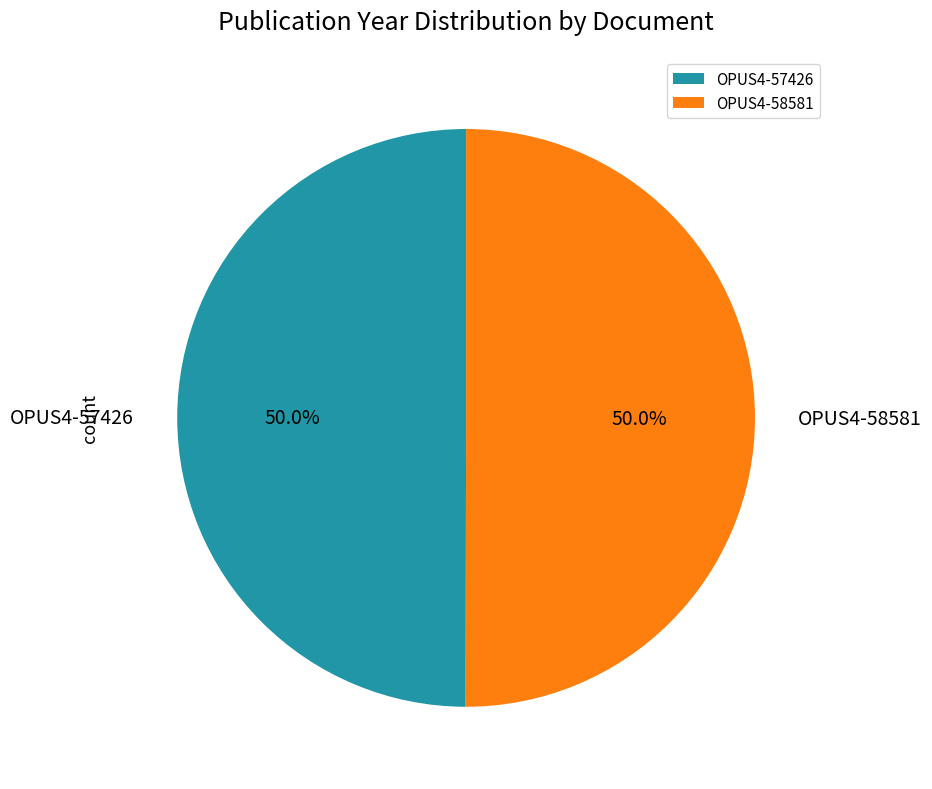

Approximately how many times larger is the value at OPUS4-57426 compared to OPUS4-58581?

1.0